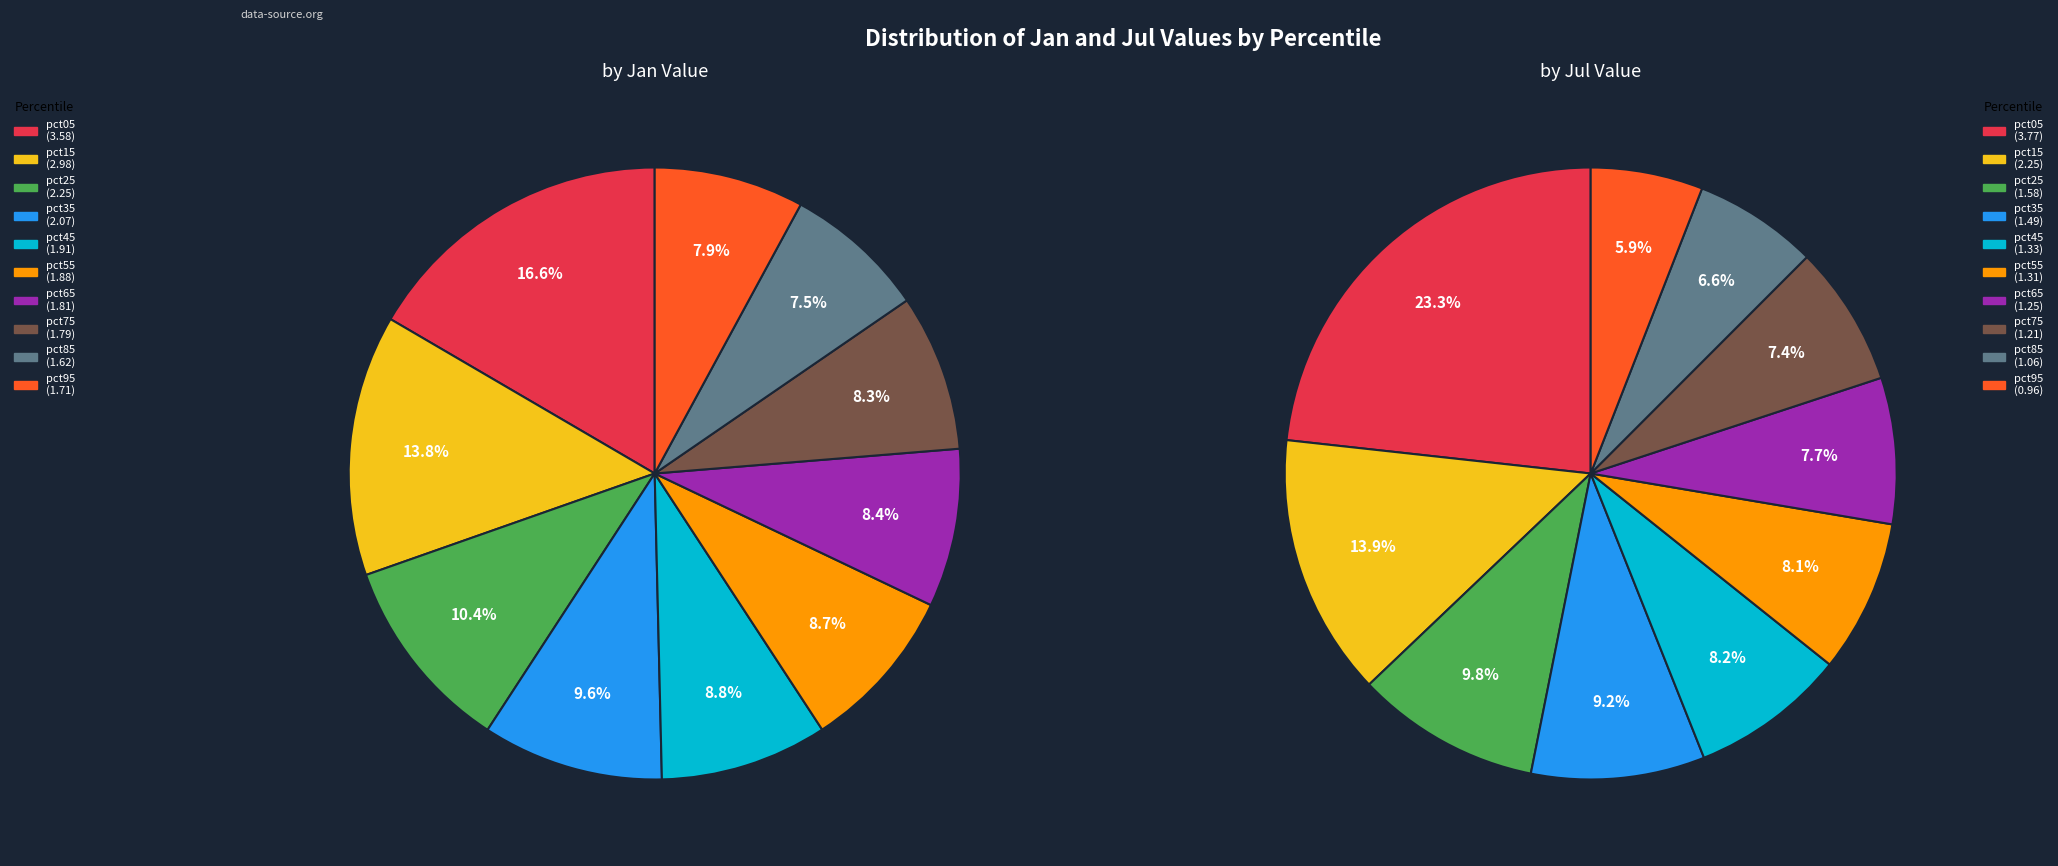

What percentage is the pct45 slice, to the nearest percent?

8%